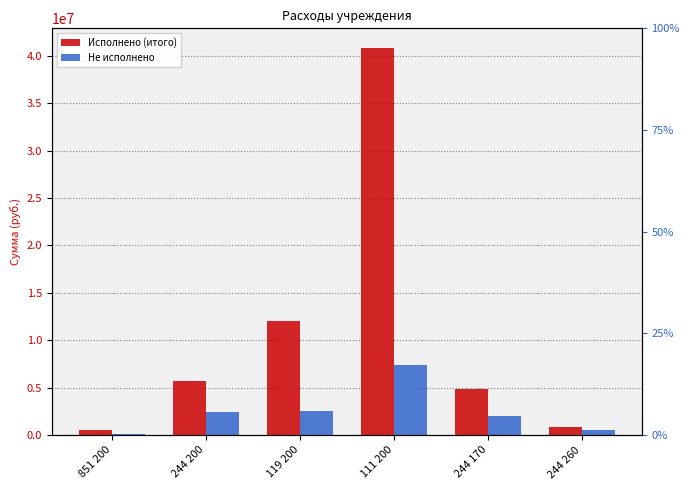

At how many categories does at least one series exceed 30658636?

1